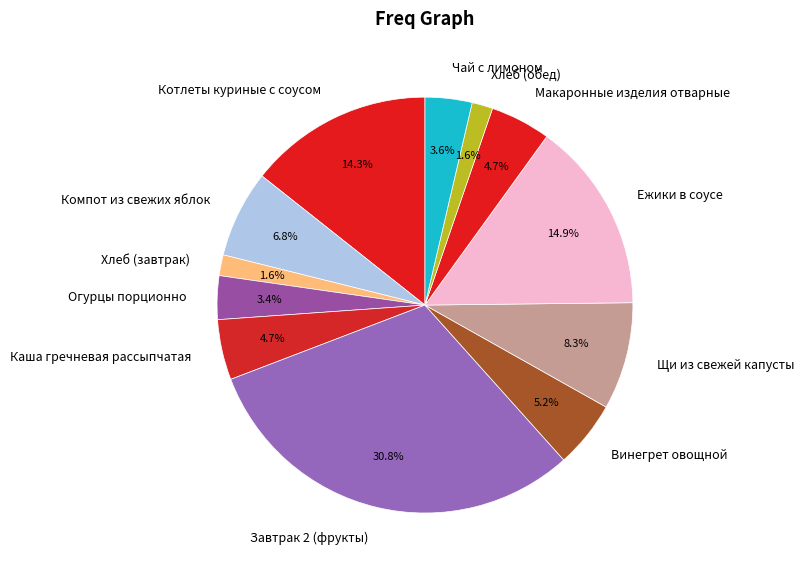

What percentage is the Макаронные изделия отварные slice, to the nearest percent?

5%